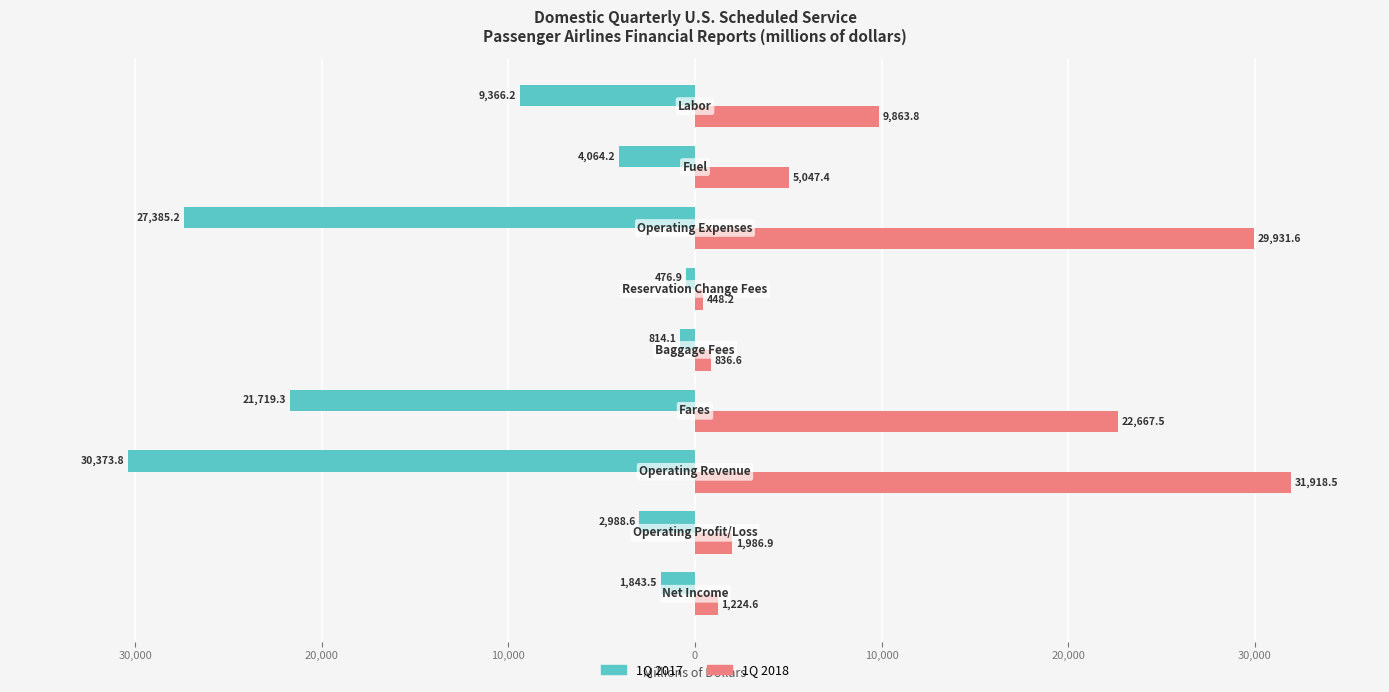

What are all the series names shown in the legend?

1Q 2017, 1Q 2018